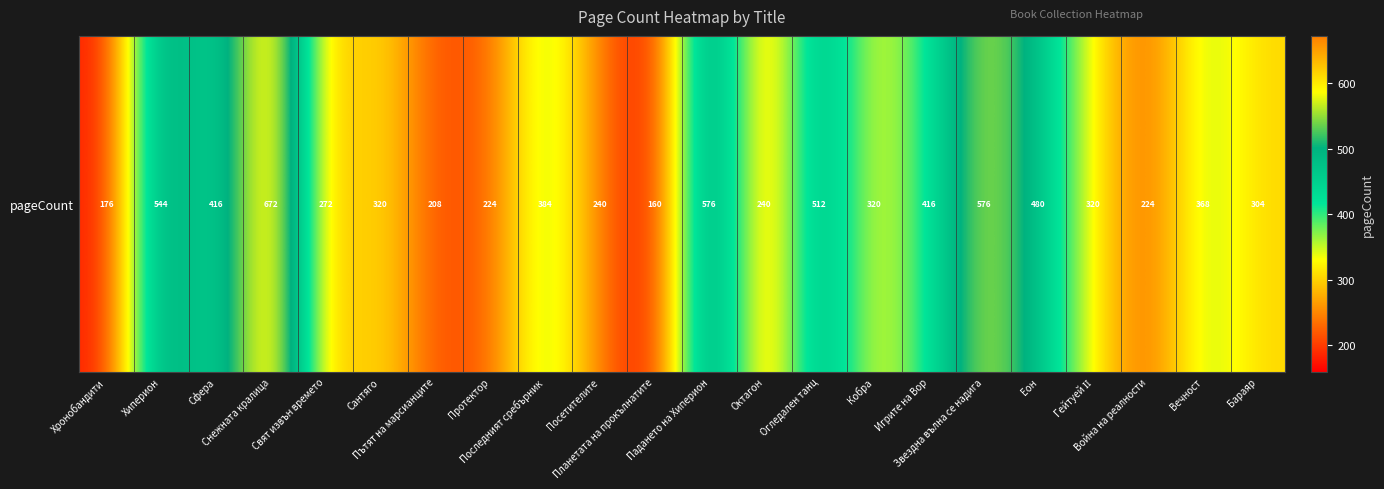

At which label does the data first exceed 320?

Хиперион